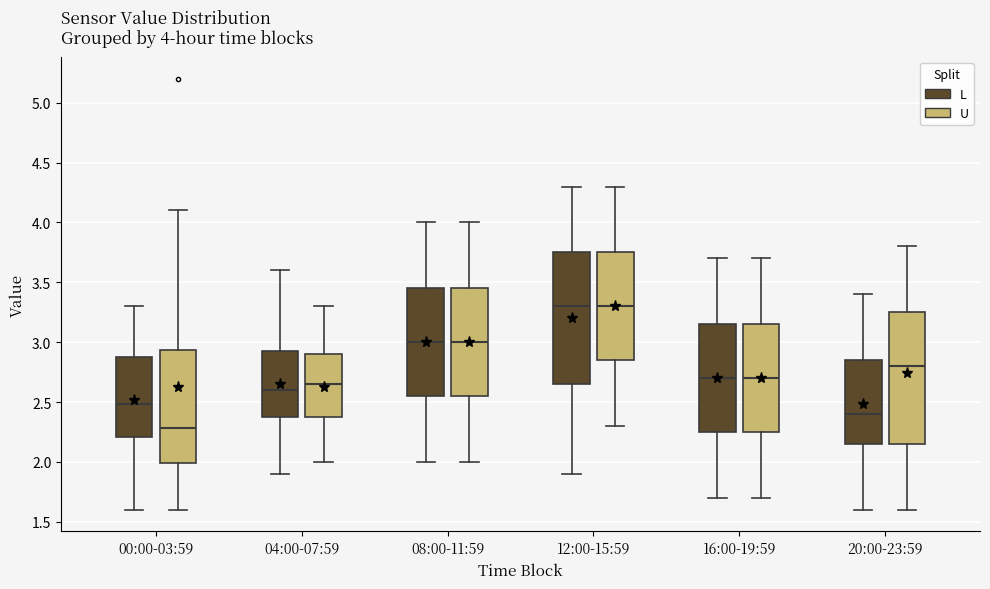

Which box's median line is the lowest?

00:00-03:59 (U)